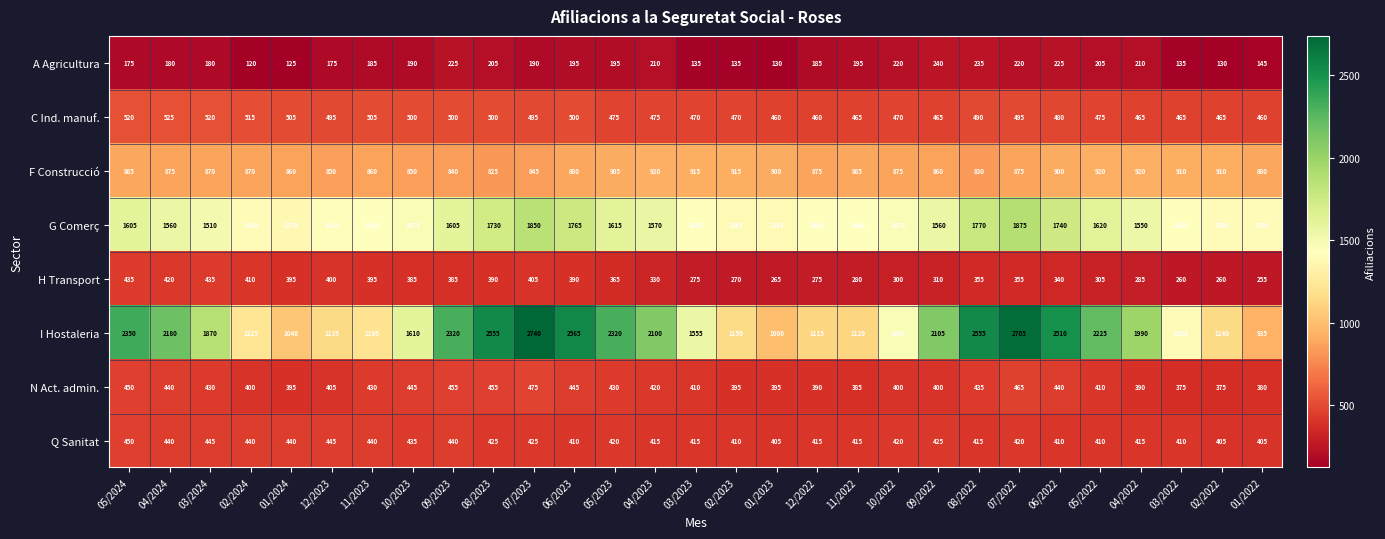

How many values in the A Agricultura series are below 190?

14